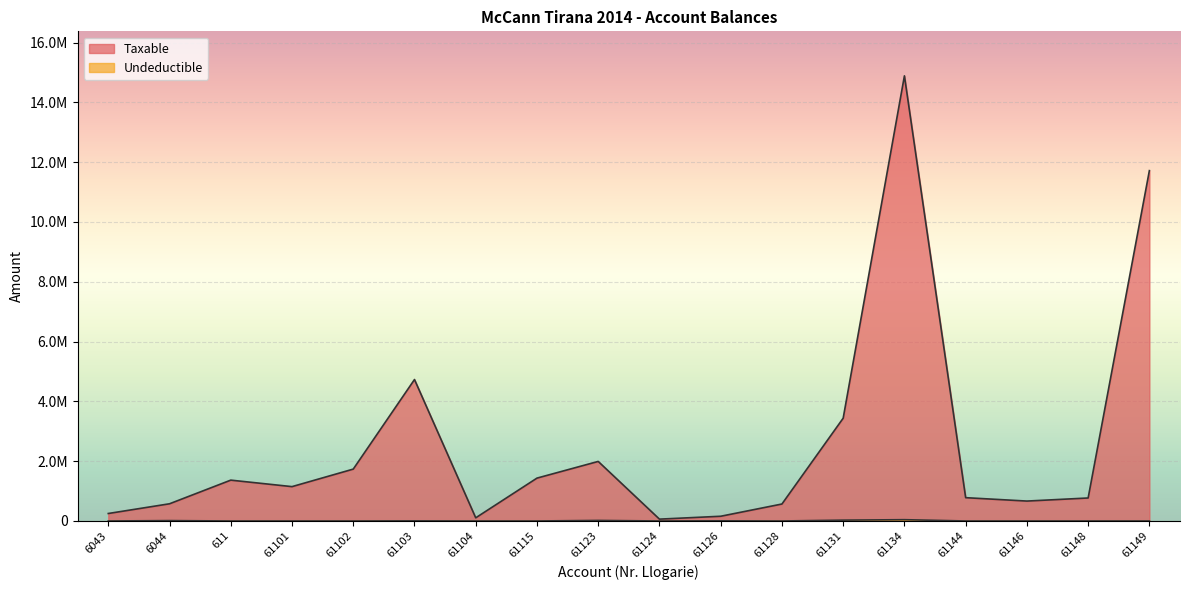

Rank the series by their maximum value, from highest to lowest.

Taxable, Undeductible